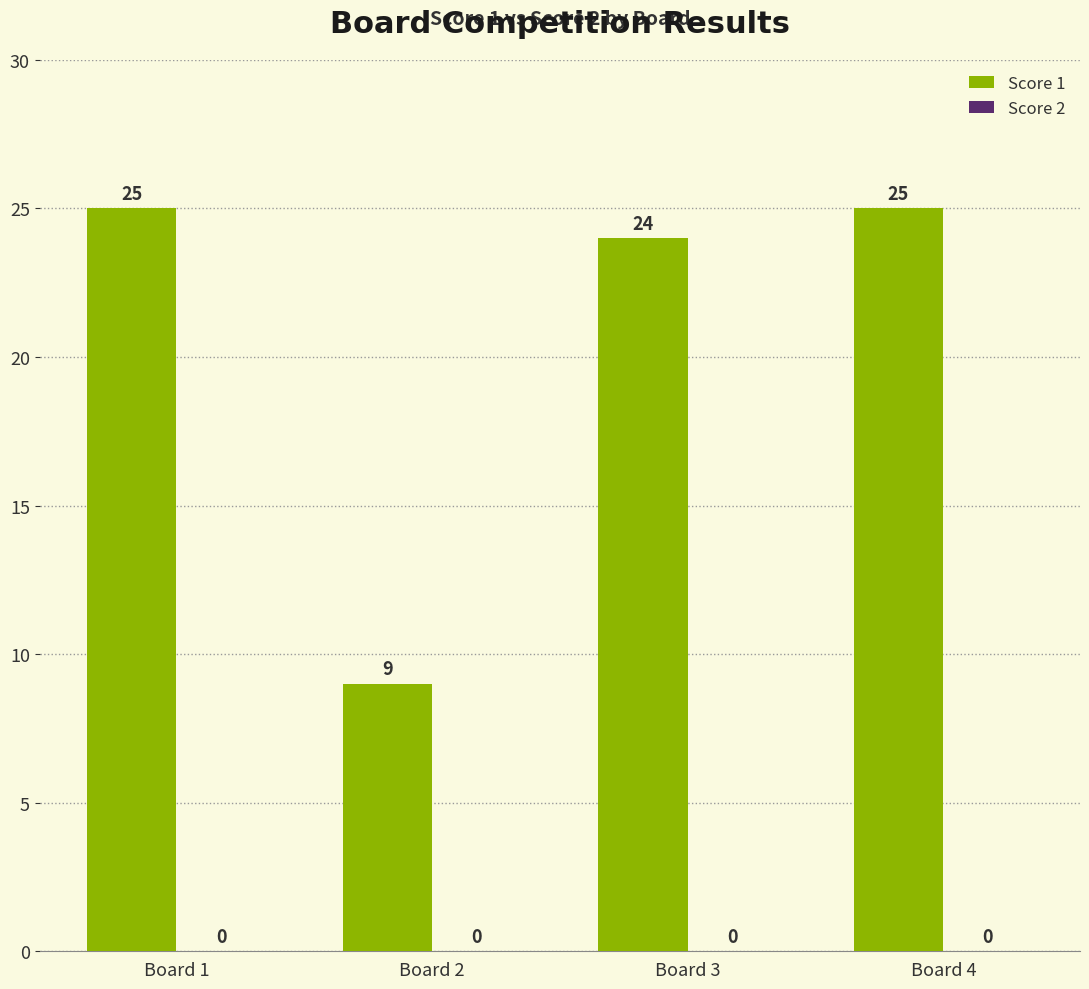

What is the greatest value displayed?

25